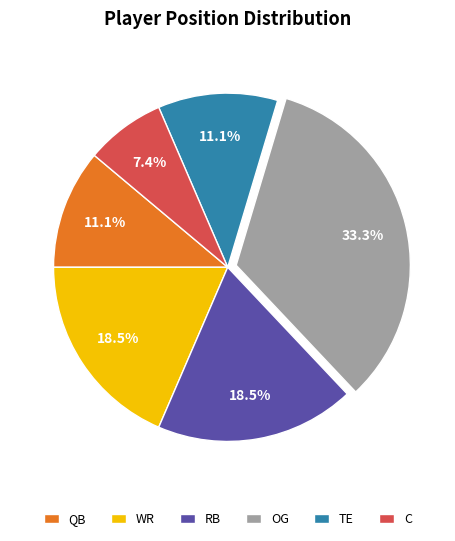

Which category has the smallest portion of the pie?

C